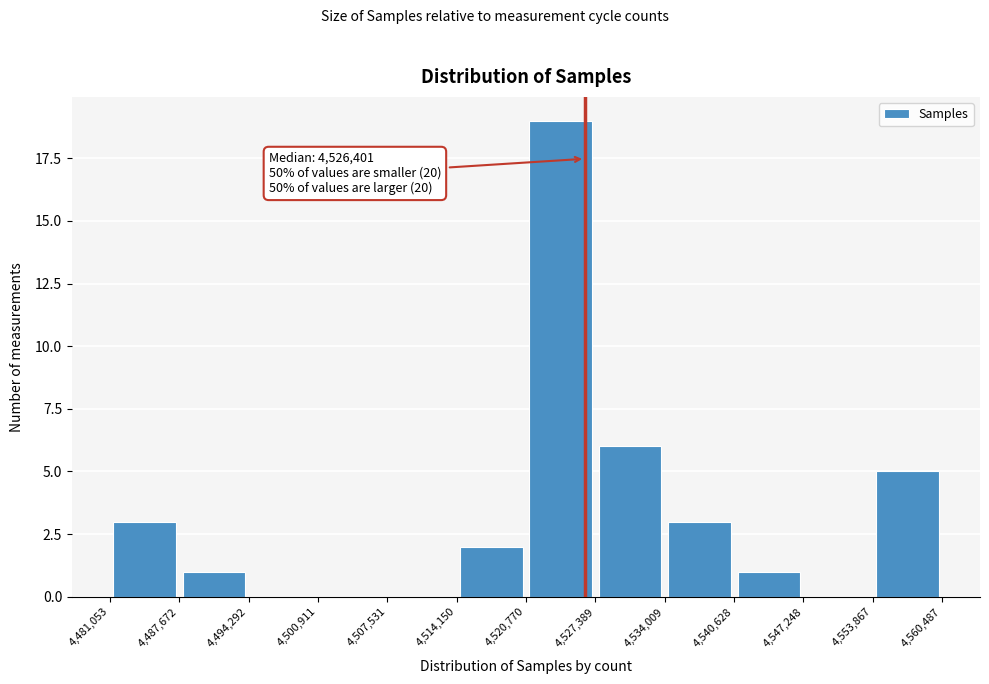

Over which range of the x-axis is the bar tallest?

4,520,770 to 4,527,389